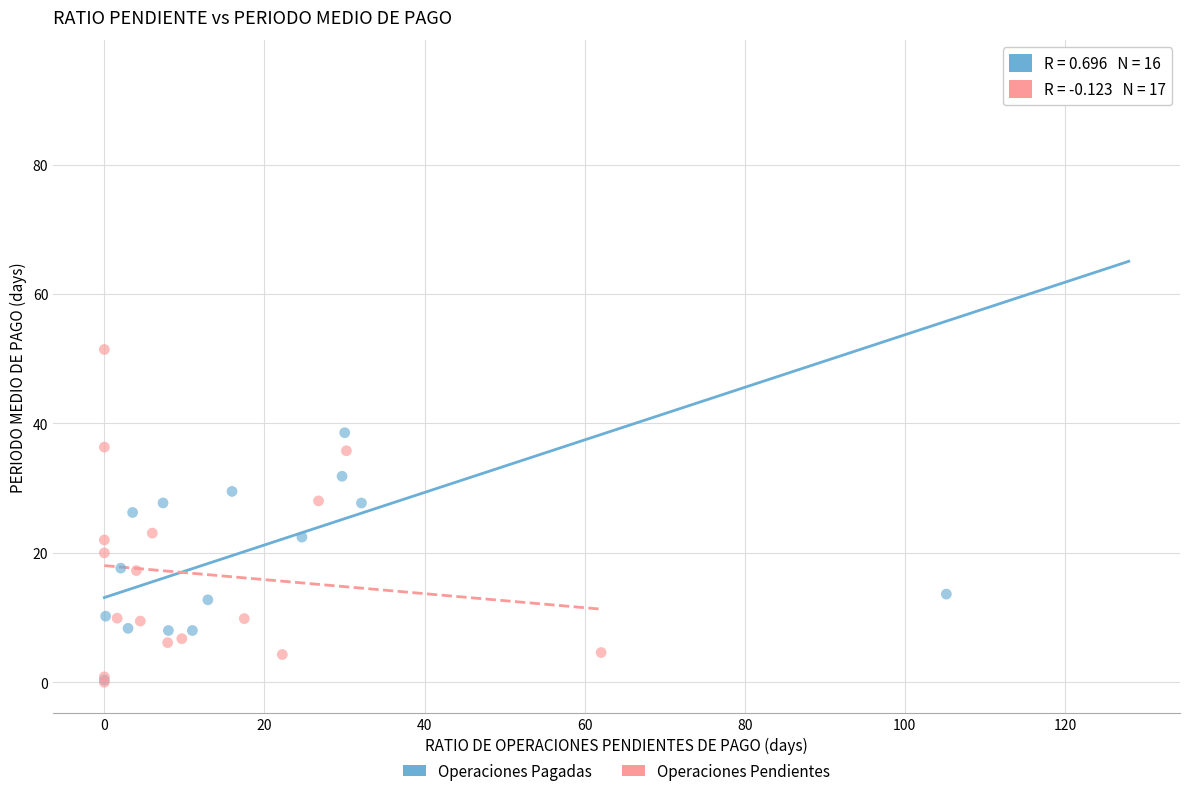

What are all the series names shown in the legend?

Operaciones Pagadas, Operaciones Pendientes